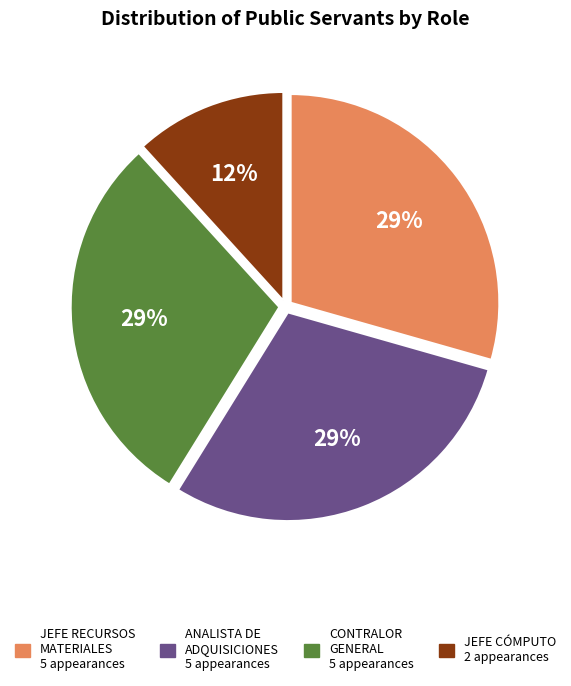

To the nearest percent, what is the average slice percentage?

25%